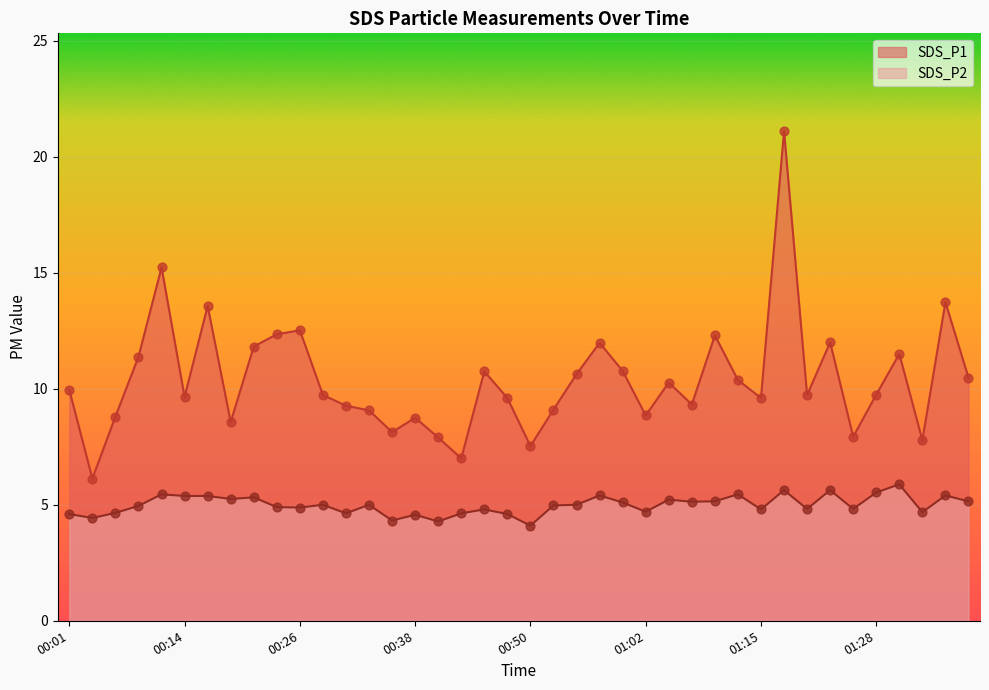

Which series has the widest spread of Y values?

SDS_P1